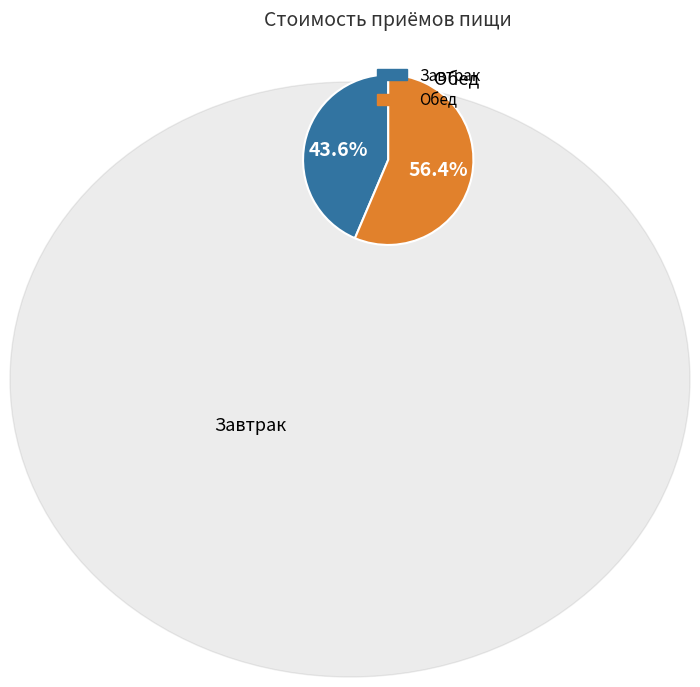

How many segments does this pie chart have?

2